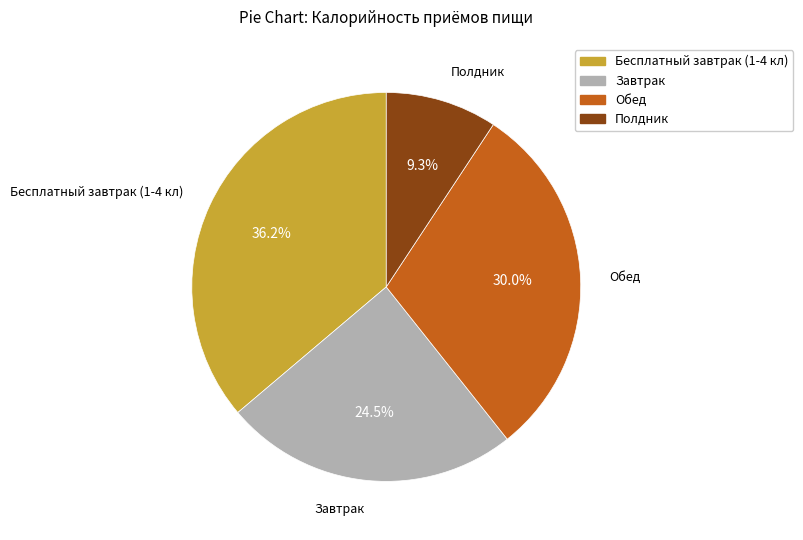

Combined, what portion of the pie is Полдник and Завтрак?

33.8%